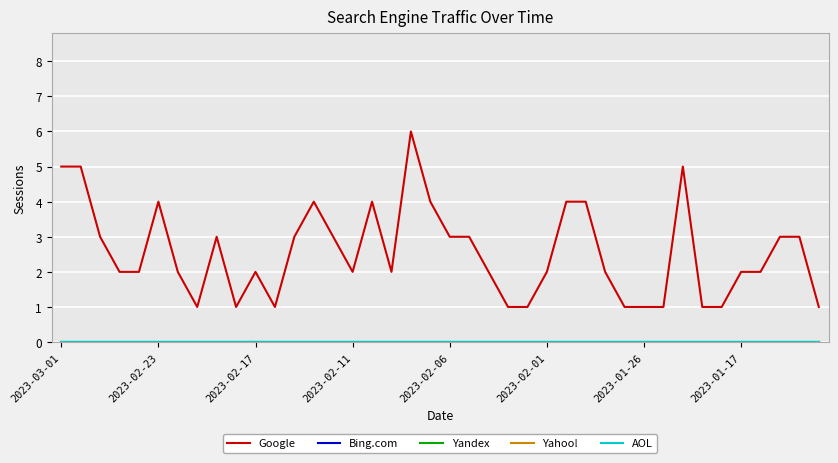

Which series has the largest range (max minus min)?

Google